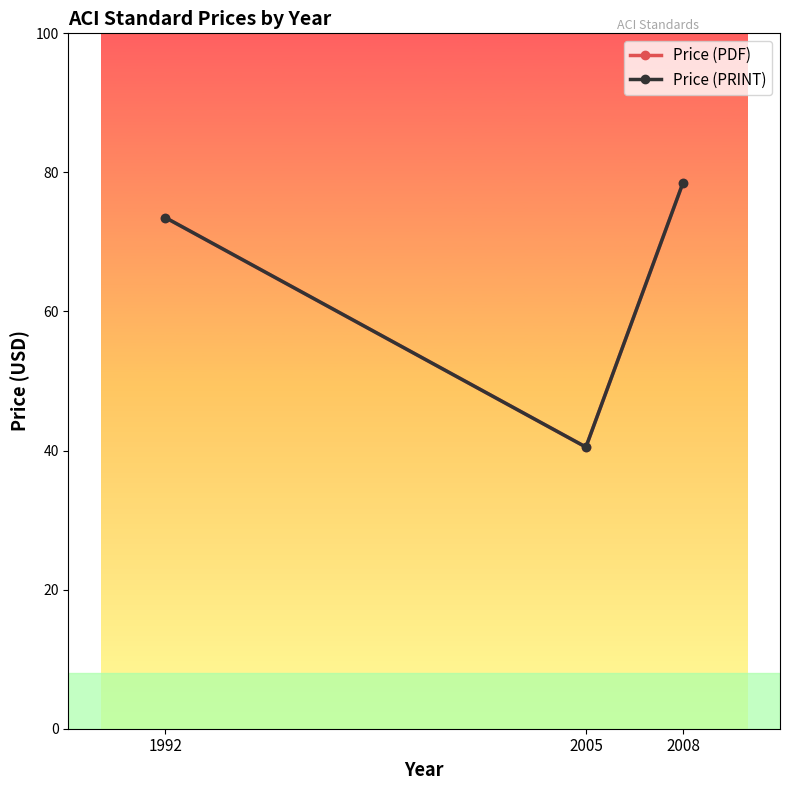

What is the value of the Price (PRINT) point at the 3rd from the left?

78.5